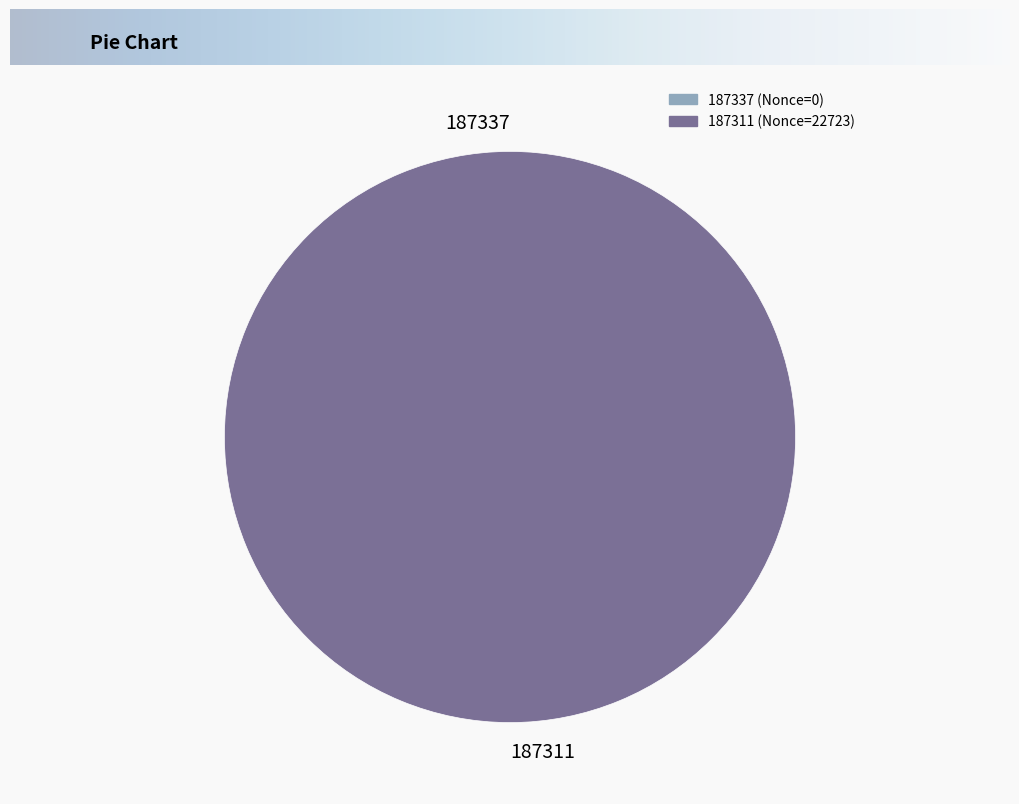

The 187311 slice represents 100% of the pie. True or false?

True